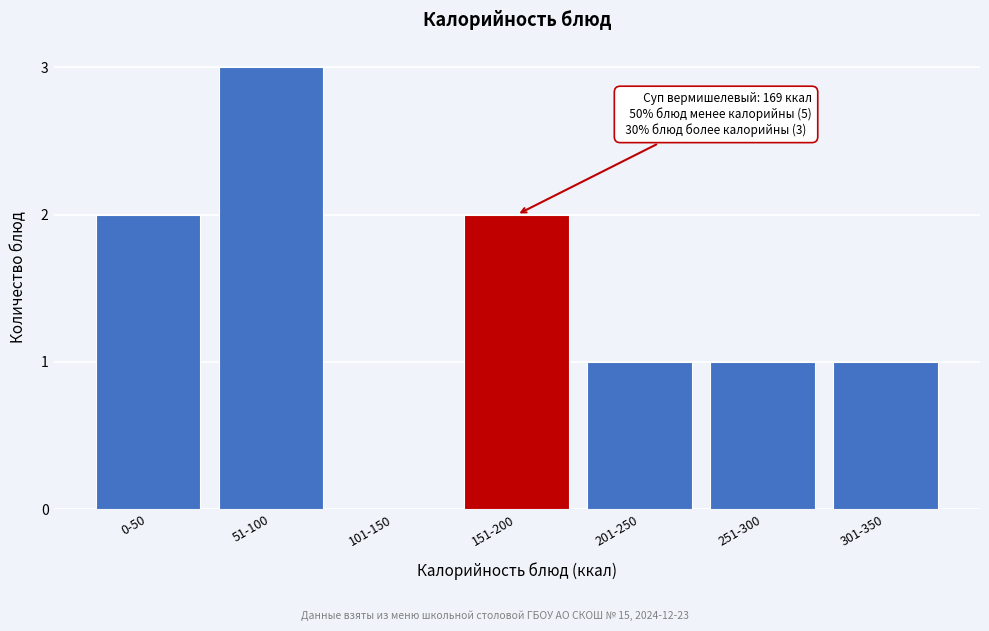

Reading left to right, what are all the values shown in this chart?

0-50=2	51-100=3	101-150=0	151-200=2	201-250=1	251-300=1	301-350=1